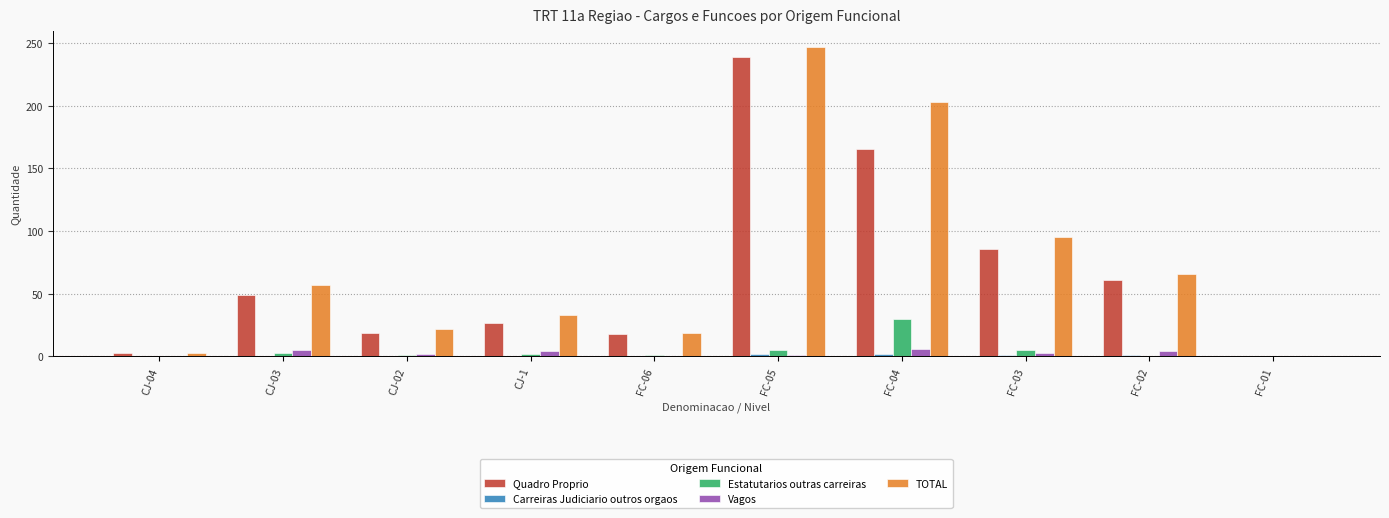

The value of Estatutarios outras carreiras at CJ-04 is -16. True or false?

False